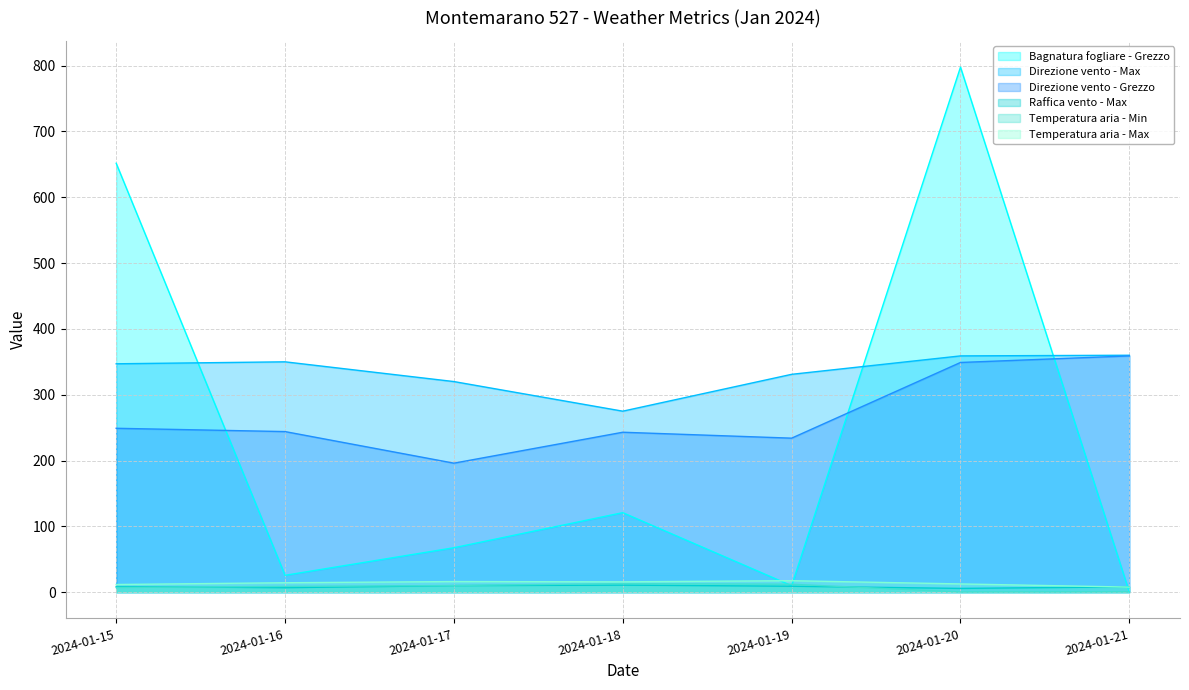

Is it true that Raffica vento - Max equals 11.5 at 2024-01-15?

False